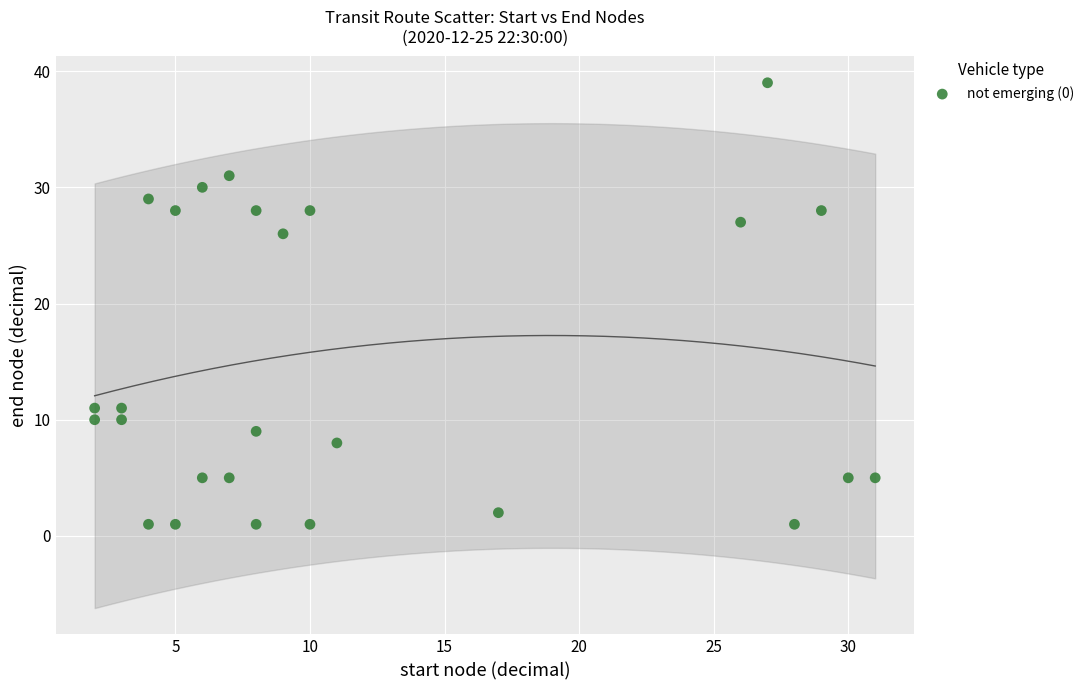

What is the range of X values (max minus min)?

29